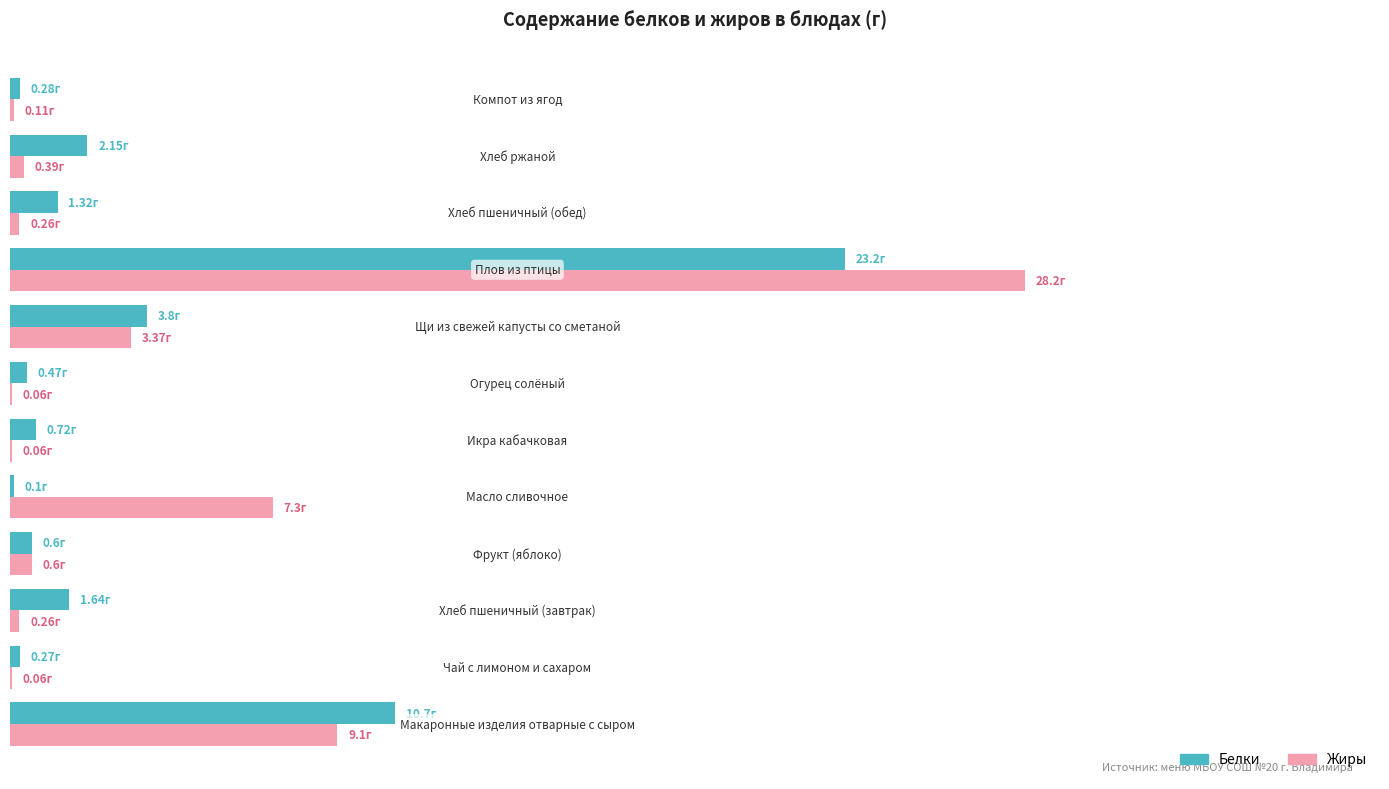

What are all the series names shown in the legend?

Белки, Жиры